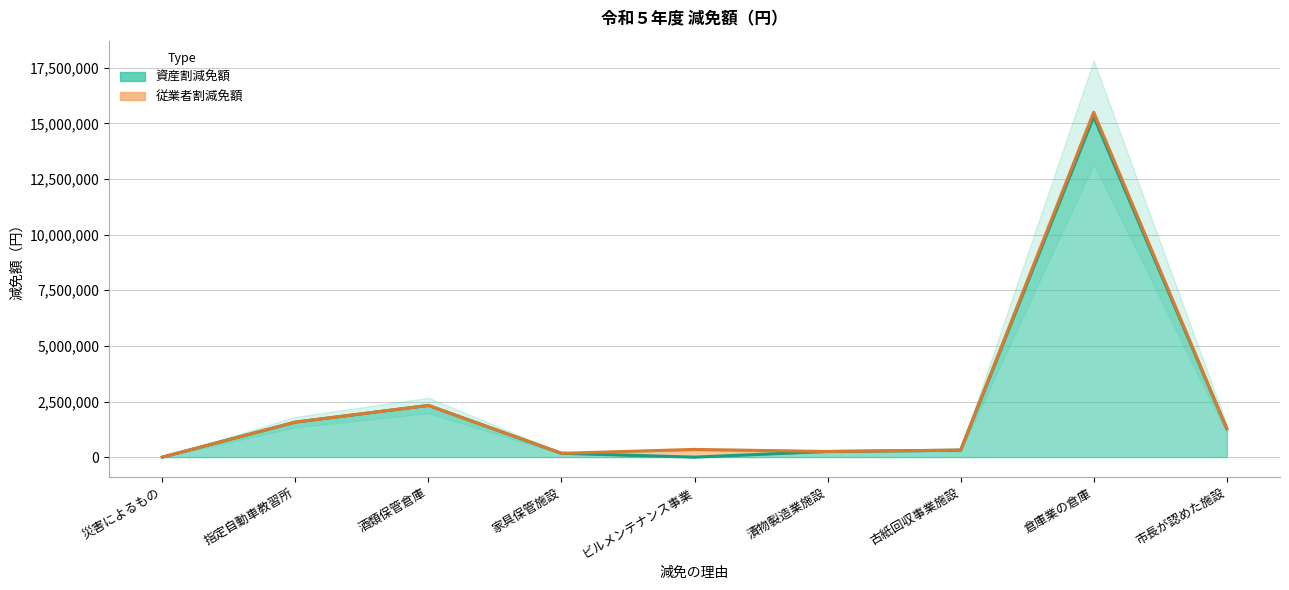

Reading left to right, what are all the values shown in this chart?

0	1573143	2323569	172446	0	253210	314439	15305076	1281960